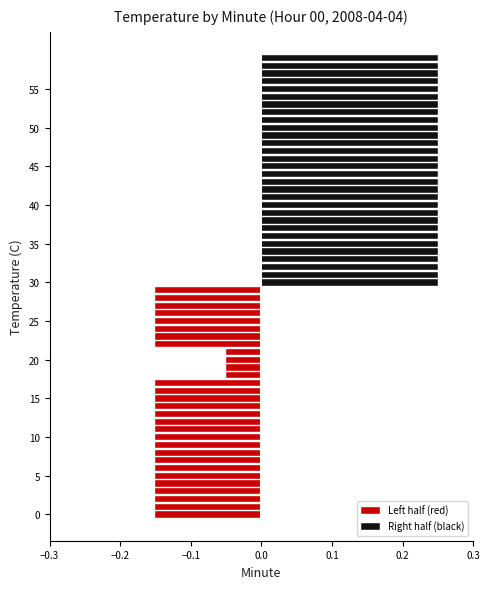

What are all the series names shown in the legend?

Left half (red), Right half (black)